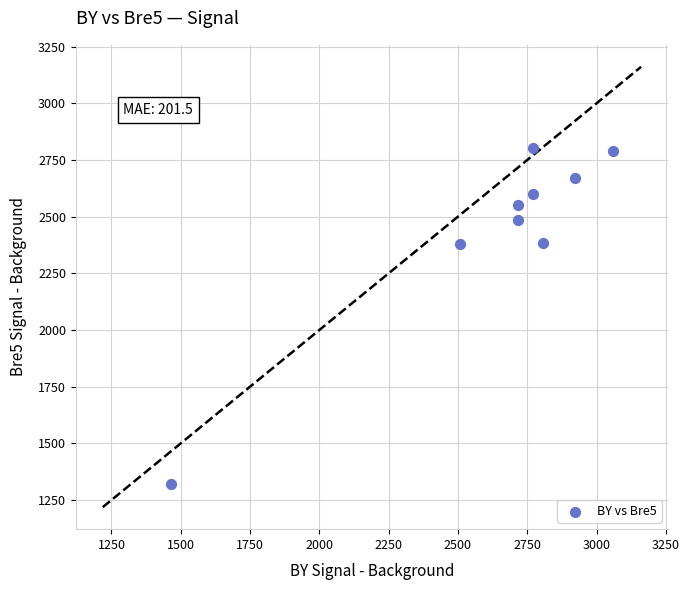

What is the range of Y values (max minus min)?

1486.5